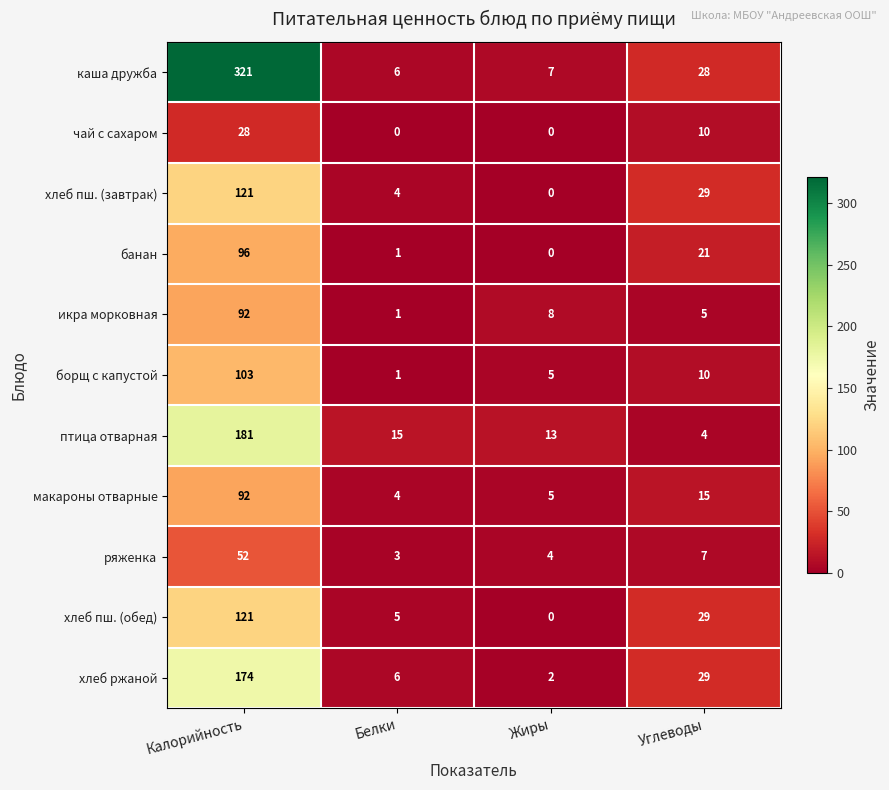

Which category has the highest value across all series?

Калорийность